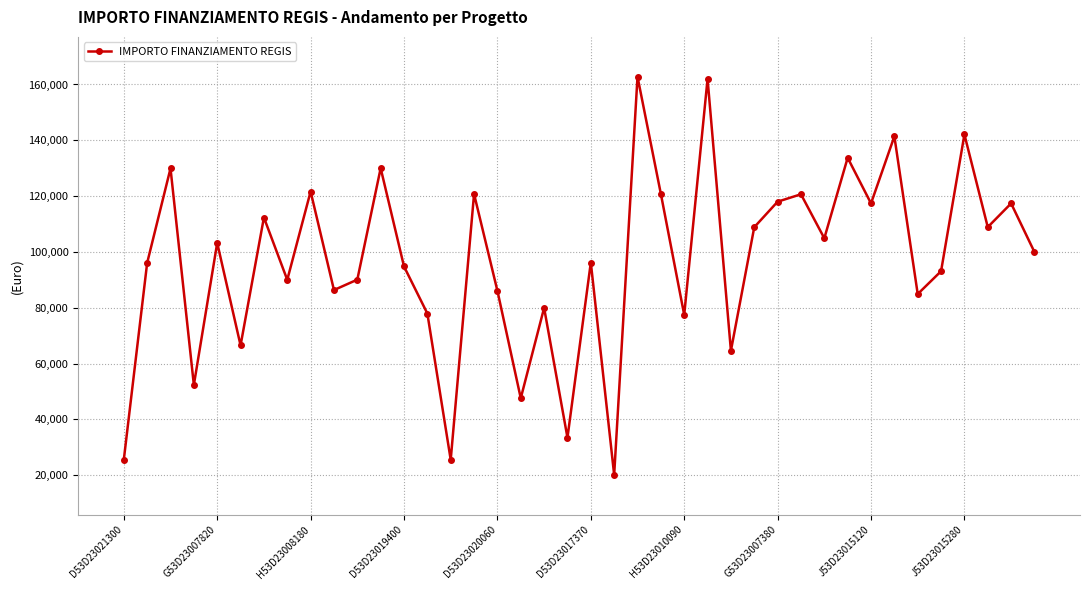

What is the maximum value shown in the chart?

162783